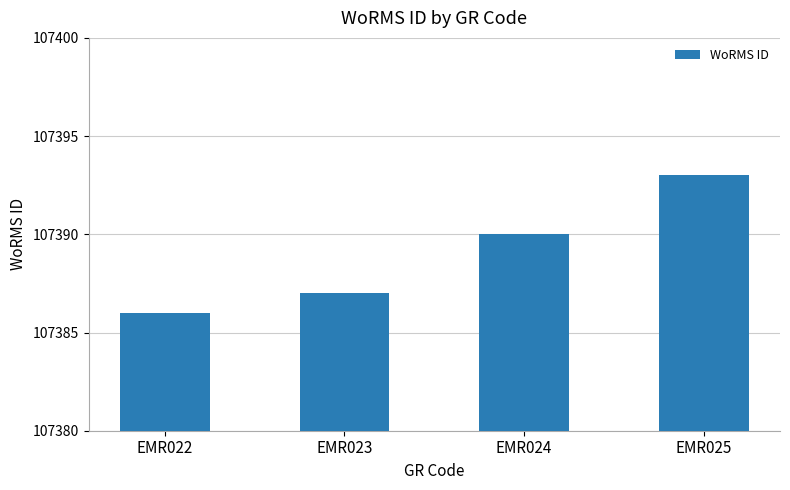

Read the value at EMR024.

107390